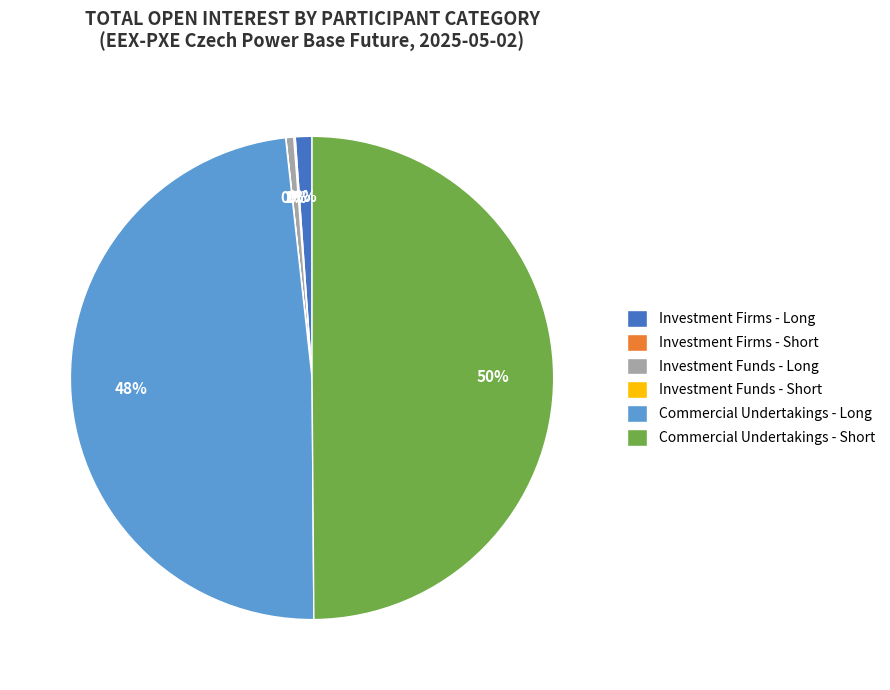

To the nearest percent, what is the average slice percentage?

17%